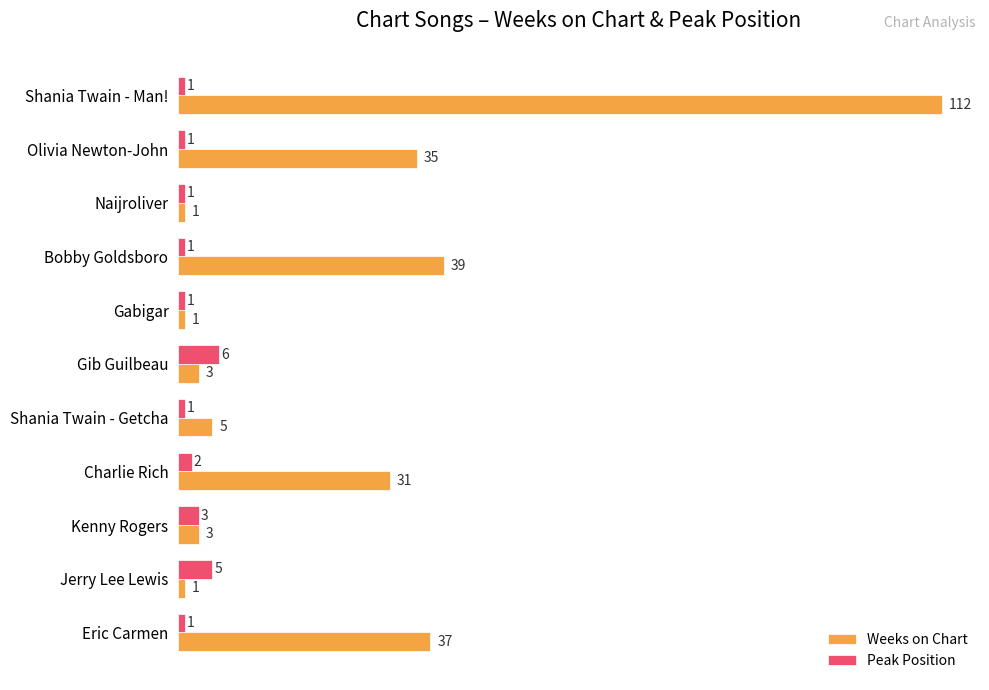

Which series has the largest total across all categories?

Weeks on Chart